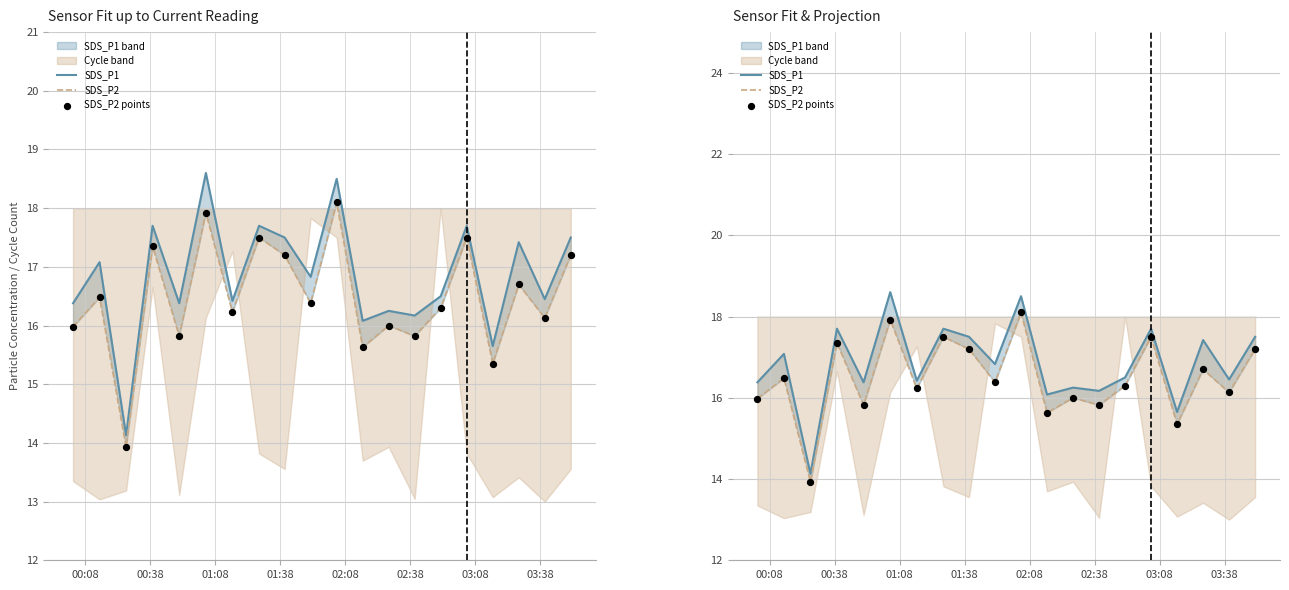

Is the value of SDS_P2 points at 12 greater than the value of SDS_P2 at 03:08?

No